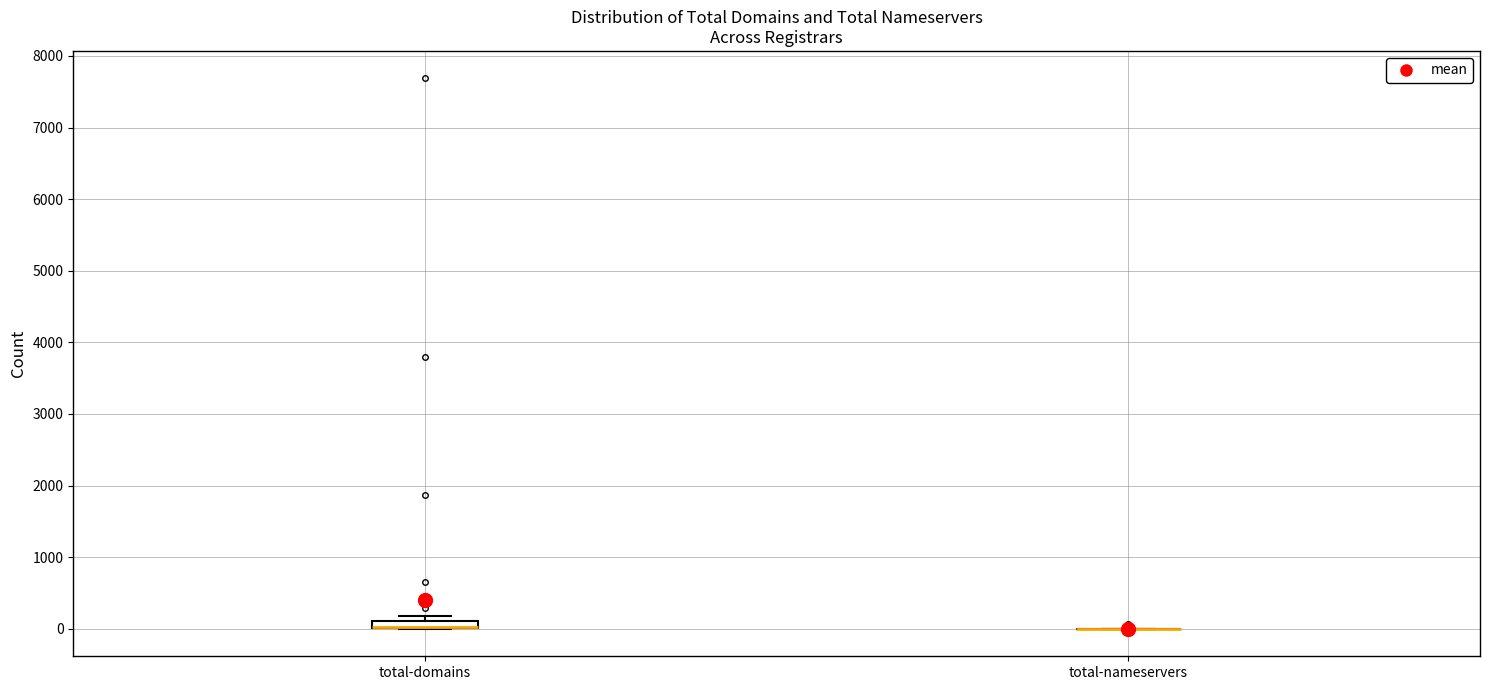

Which box is the tallest, from its lower edge to its upper edge?

total-domains